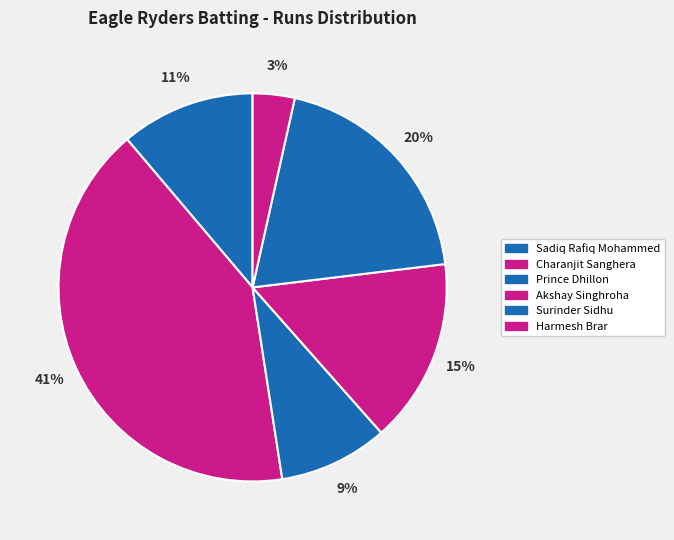

Which slice is the largest?

Charanjit Sanghera